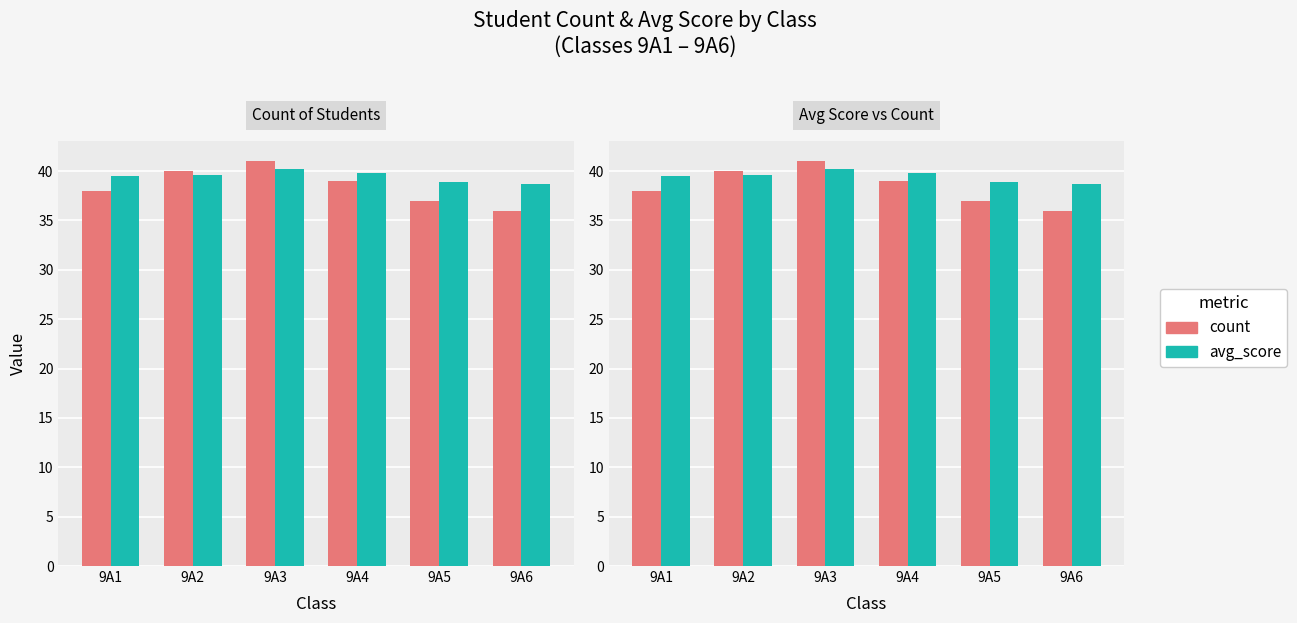

At 9A6, list the series in order from smallest to largest.

count, avg_score